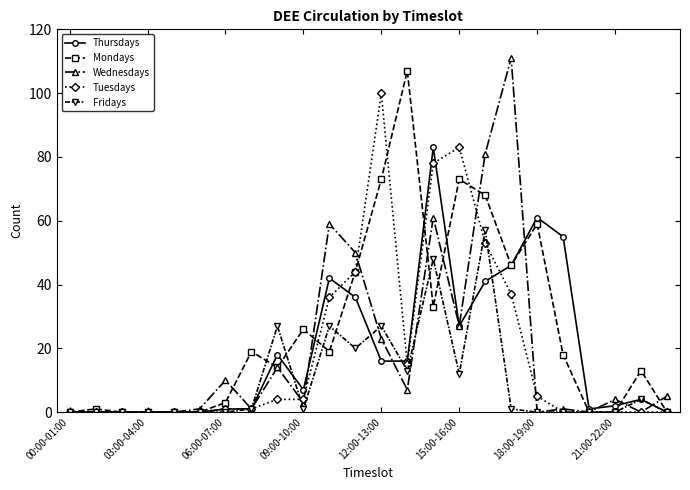

List the series in order of their peak value, highest first.

Wednesdays, Mondays, Tuesdays, Thursdays, Fridays